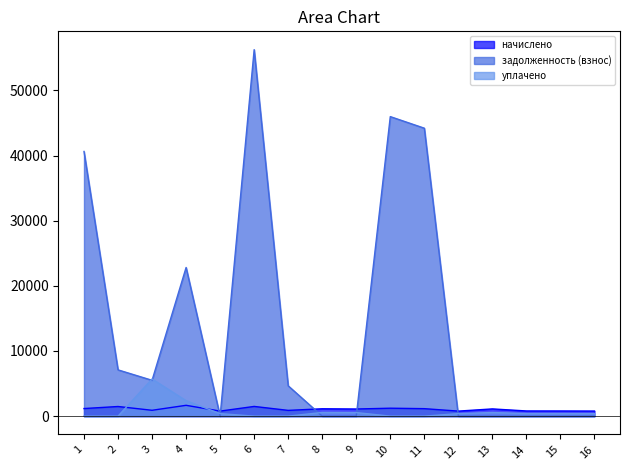

Which series has the largest total across all categories?

задолженность (взнос)